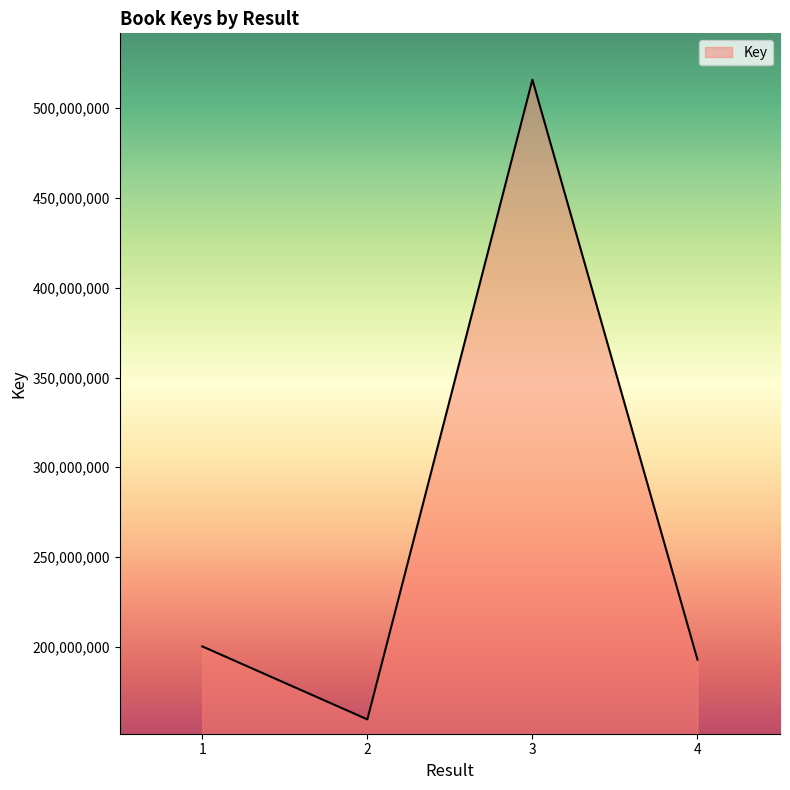

What is the ratio of the value at 1 to the value at 3?

0.4